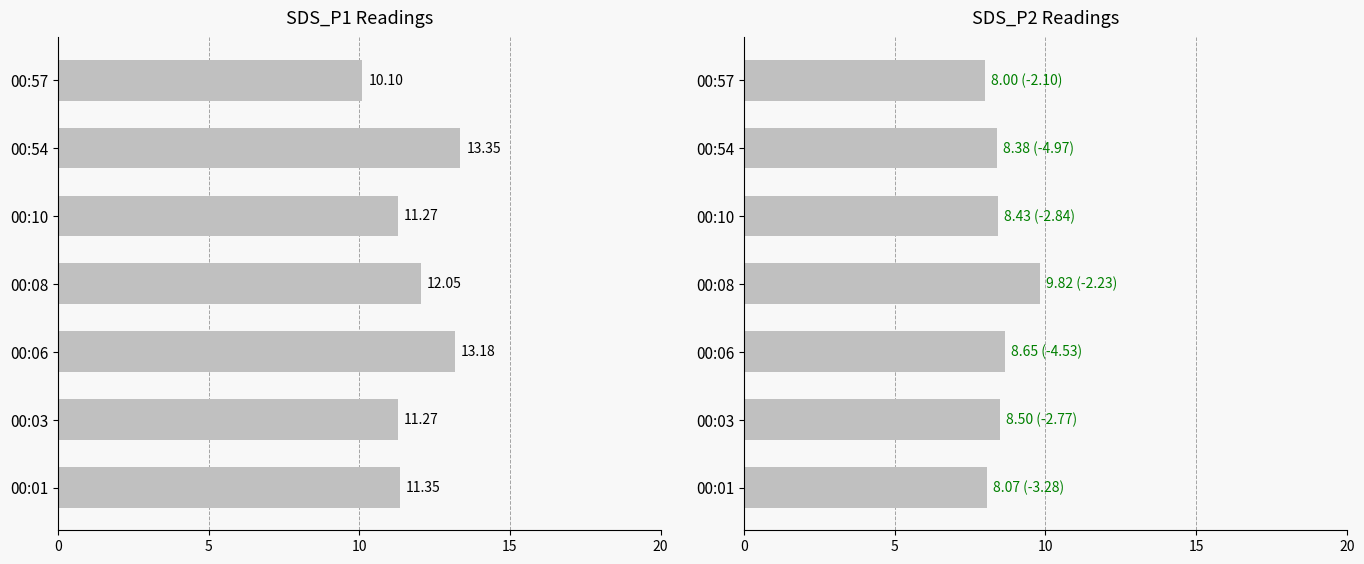

How many data points in SDS_P1 are less than 11?

1